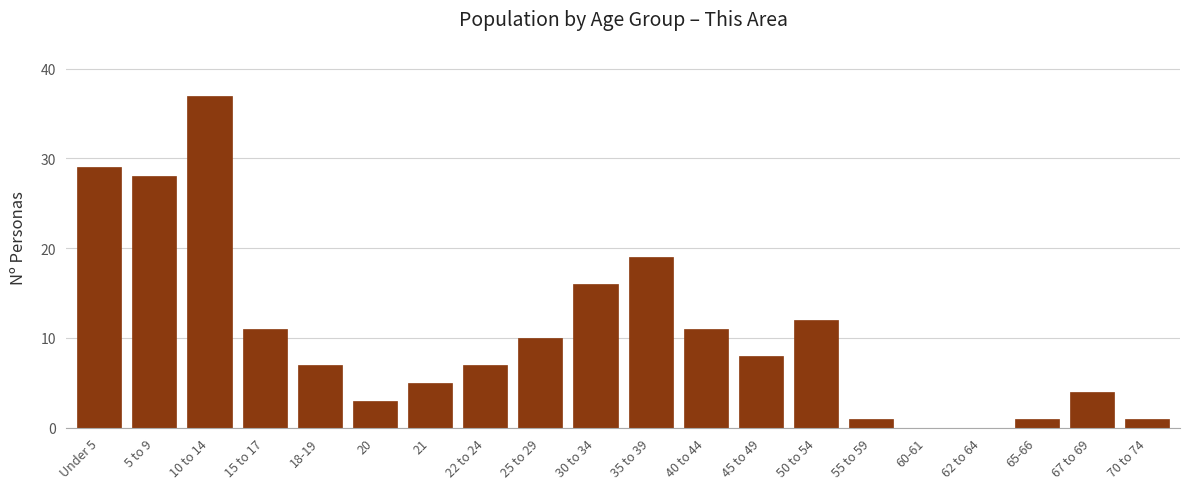

Reading left to right, list all the values displayed in this chart.

Under 5=29	5 to 9=28	10 to 14=37	15 to 17=11	18-19=7	20=3	21=5	22 to 24=7	25 to 29=10	30 to 34=16	35 to 39=19	40 to 44=11	45 to 49=8	50 to 54=12	55 to 59=1	60-61=0	62 to 64=0	65-66=1	67 to 69=4	70 to 74=1